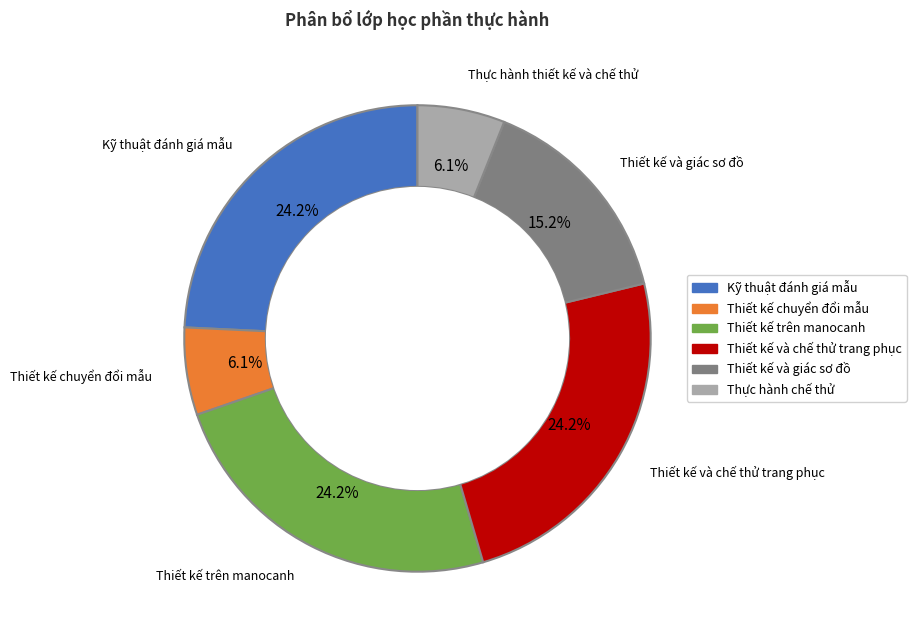

Does any single category account for the majority?

No